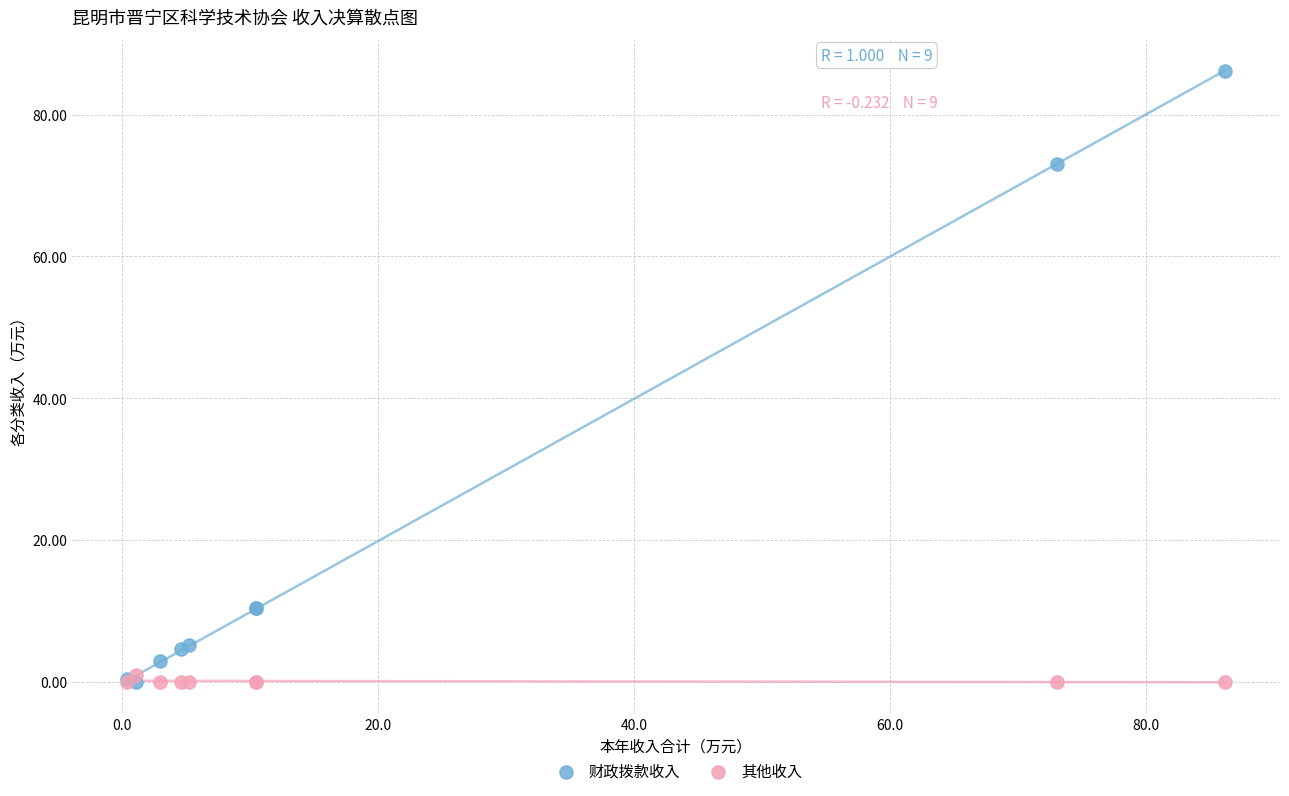

Which series has the largest Y range (max minus min)?

财政拨款收入